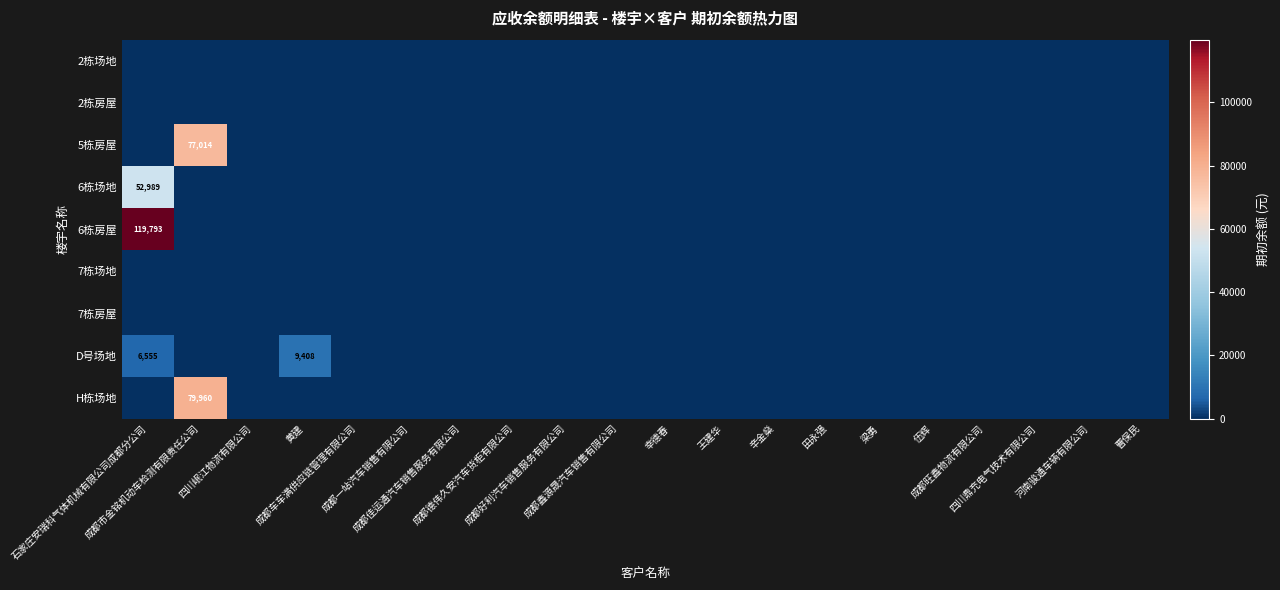

Is it true that H栋场地 equals 32951.3 at 田永强?

False